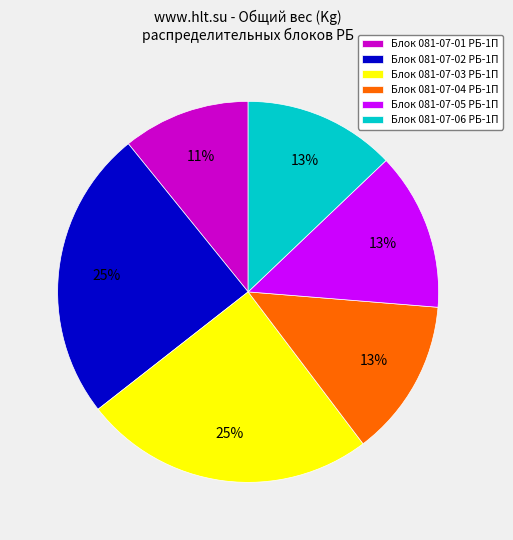

Combined, do Блок 081-07-06 РБ-1П and Блок 081-07-02 РБ-1П account for over 50%?

No